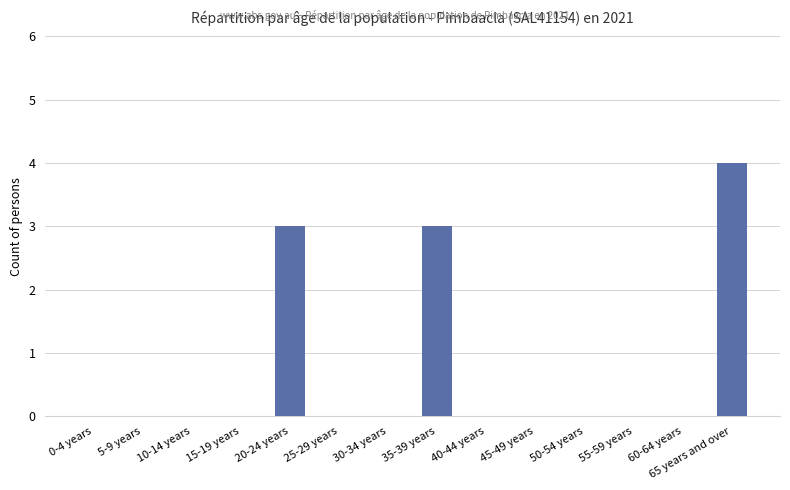

Count the number of data series in this chart.

1